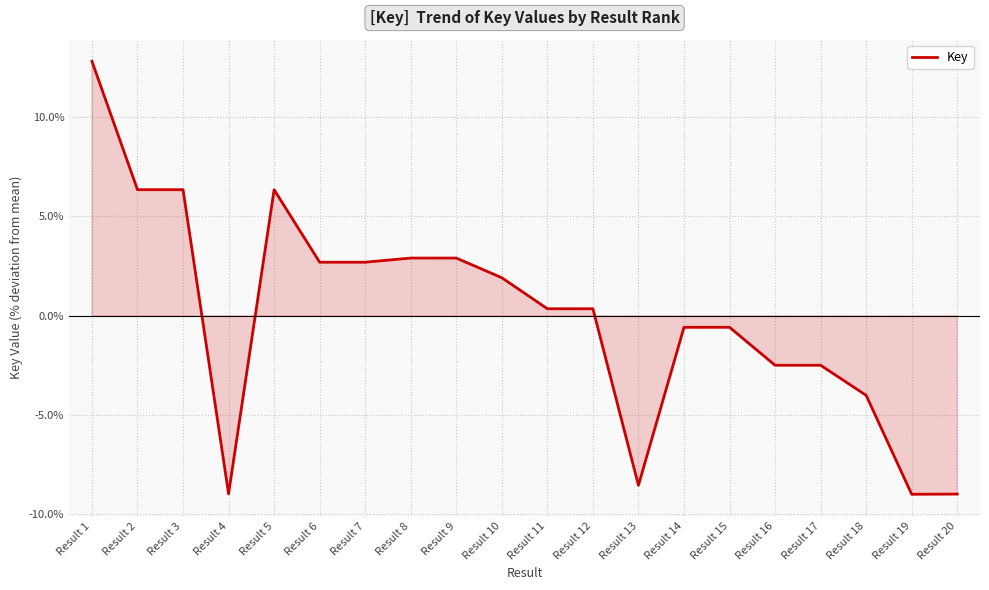

What is the sum of the values at Result 3 and Result 14?

5.8